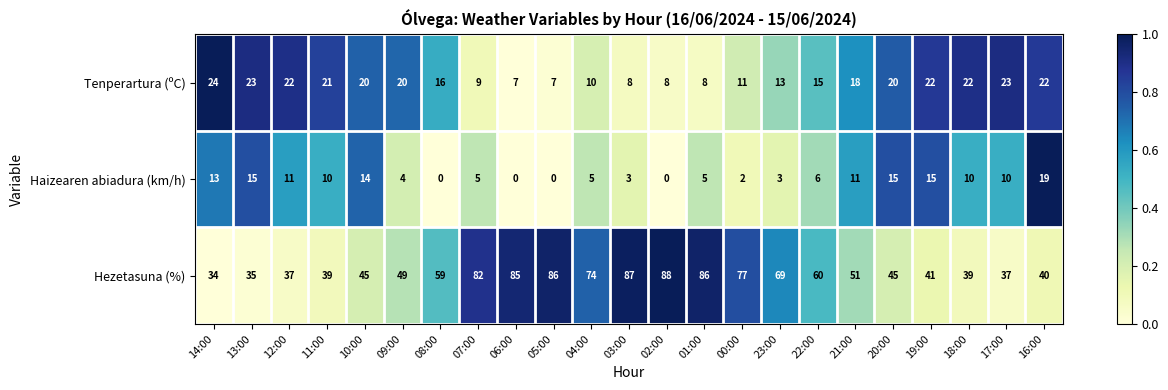

What is the sum of the Tenperartura (ºC) values at 07:00 and 10:00?

29